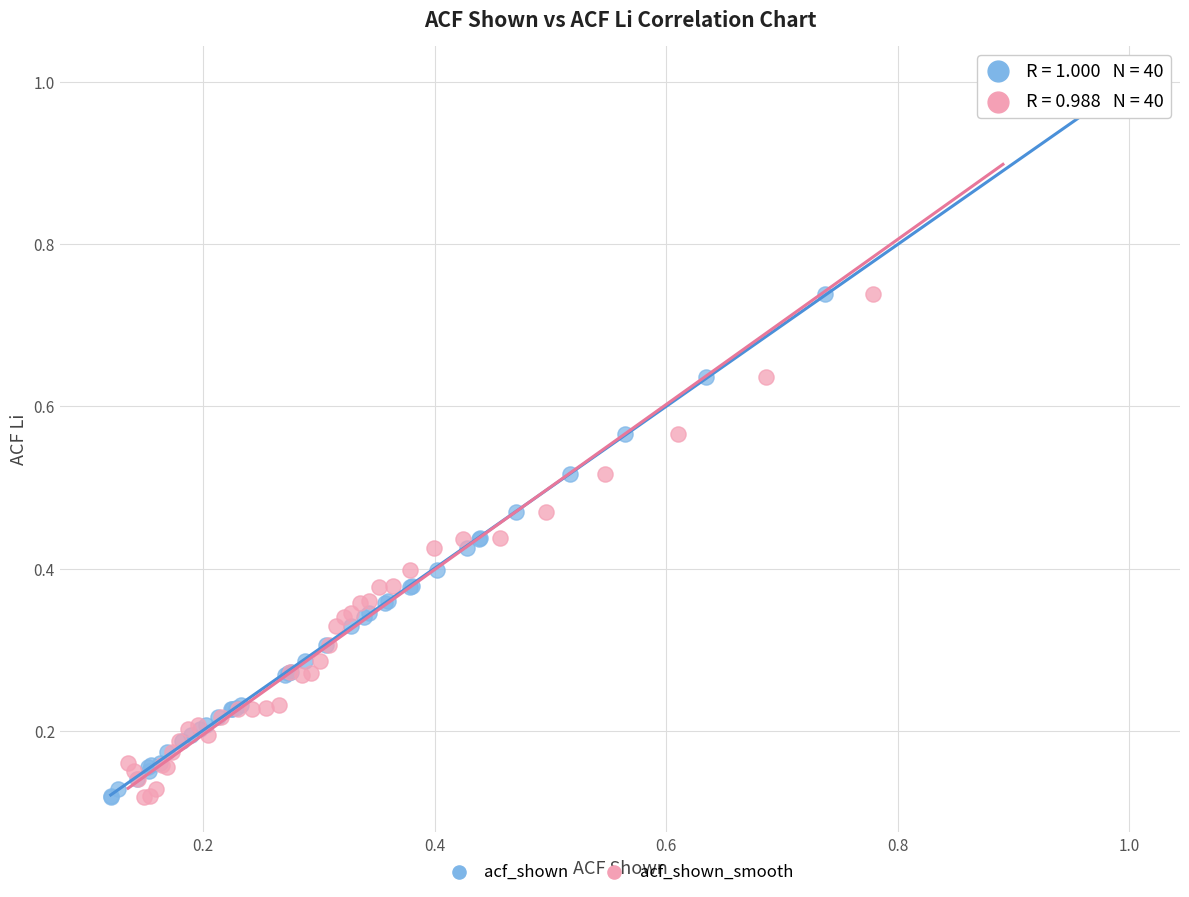

What are all the series names shown in the legend?

acf_shown, acf_shown_smooth